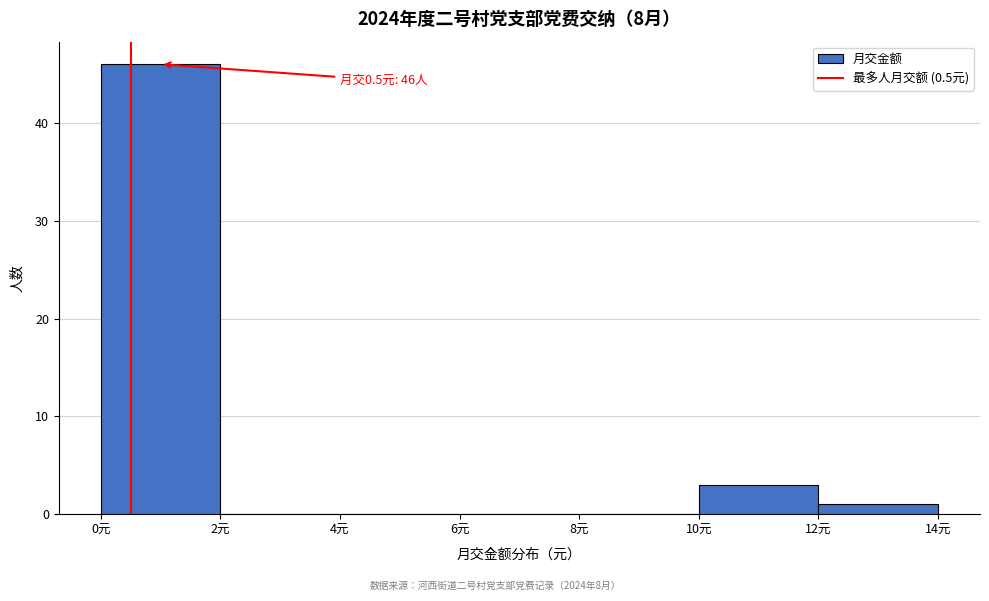

Which range on the x-axis has the tallest bar?

0 to 2